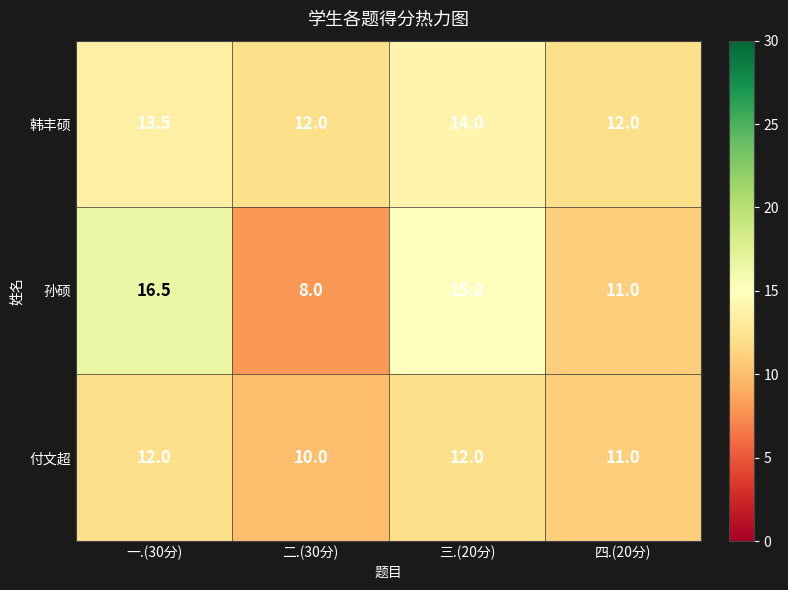

What is the sum of all 韩丰硕 values?

51.5